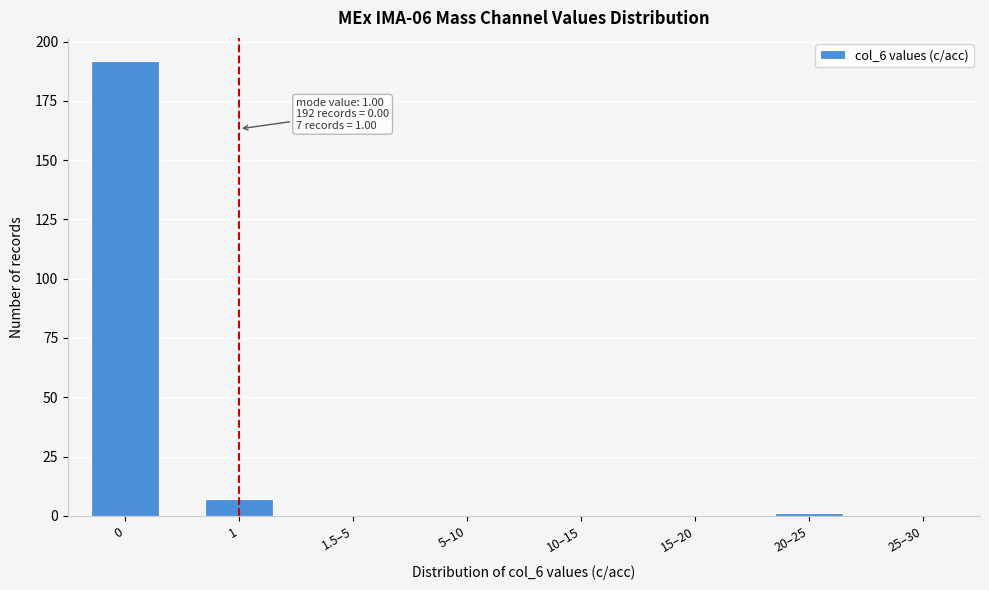

Reading right to left, extract all data points from this chart.

25–30=0	20–25=1	15–20=0	10–15=0	5–10=0	1.5–5=0	1=7	0=192